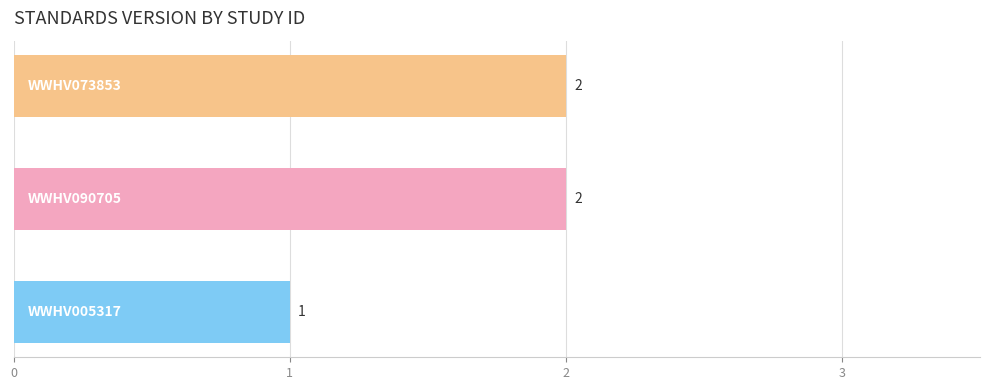

Count the values in the range 1 to 2.

3